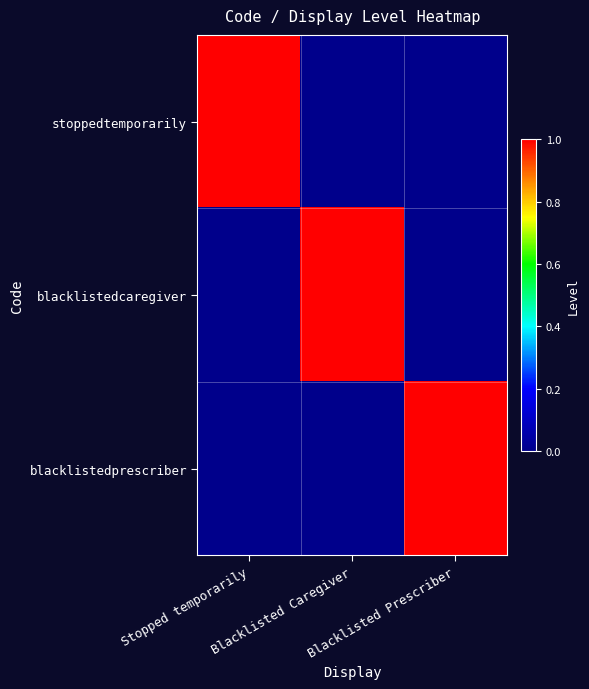

What is the total value across all series at Blacklisted Caregiver?

1